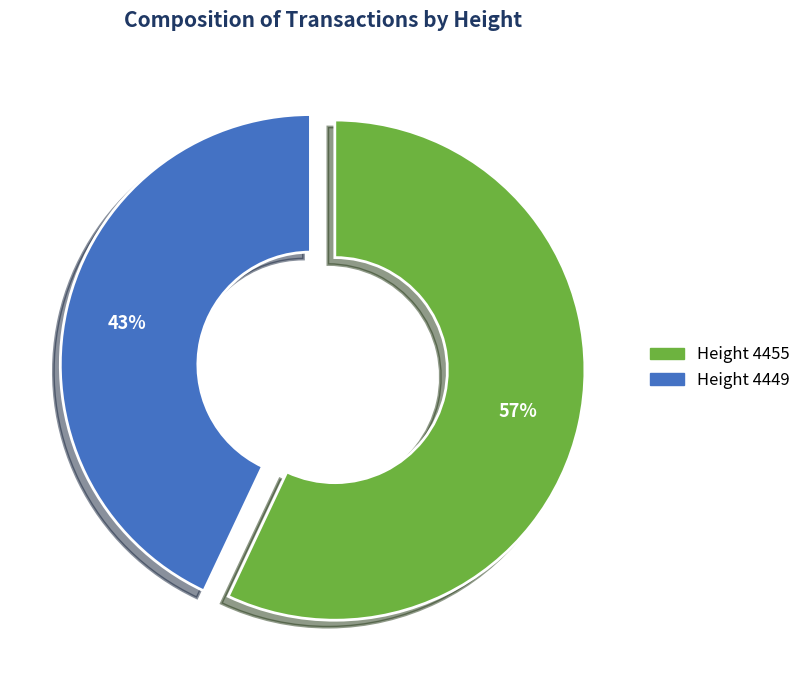

To the nearest percent, what is the difference between the largest and smallest slice percentages?

14%